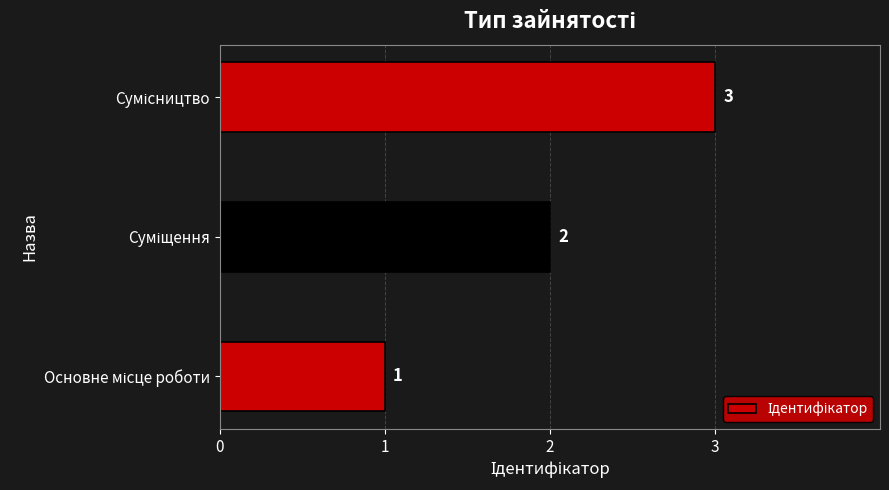

What is the greatest value displayed?

3